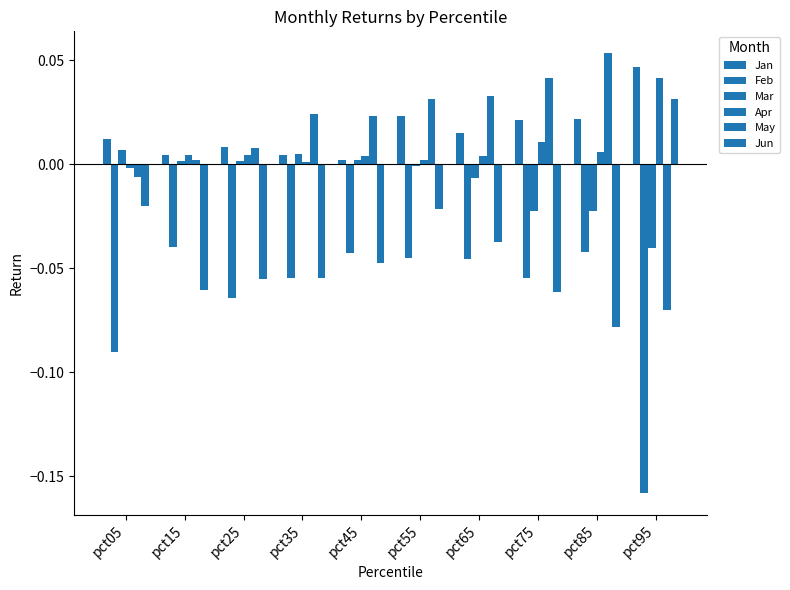

Does the chart contain any negative values?

Yes